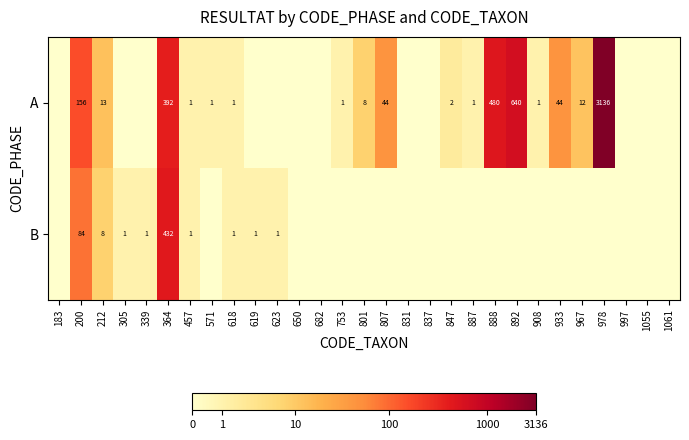

True or false: B has a value of 84 at 200.

True